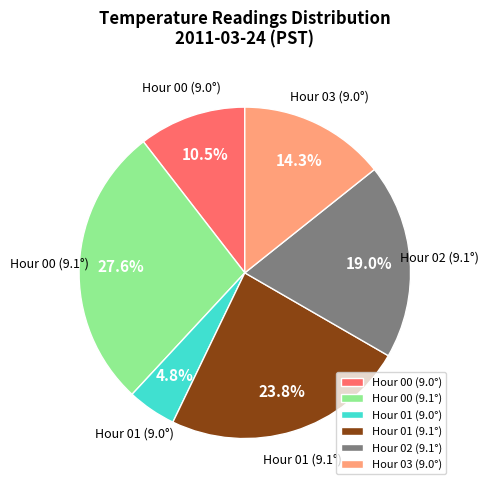

How many segments does this pie chart have?

6